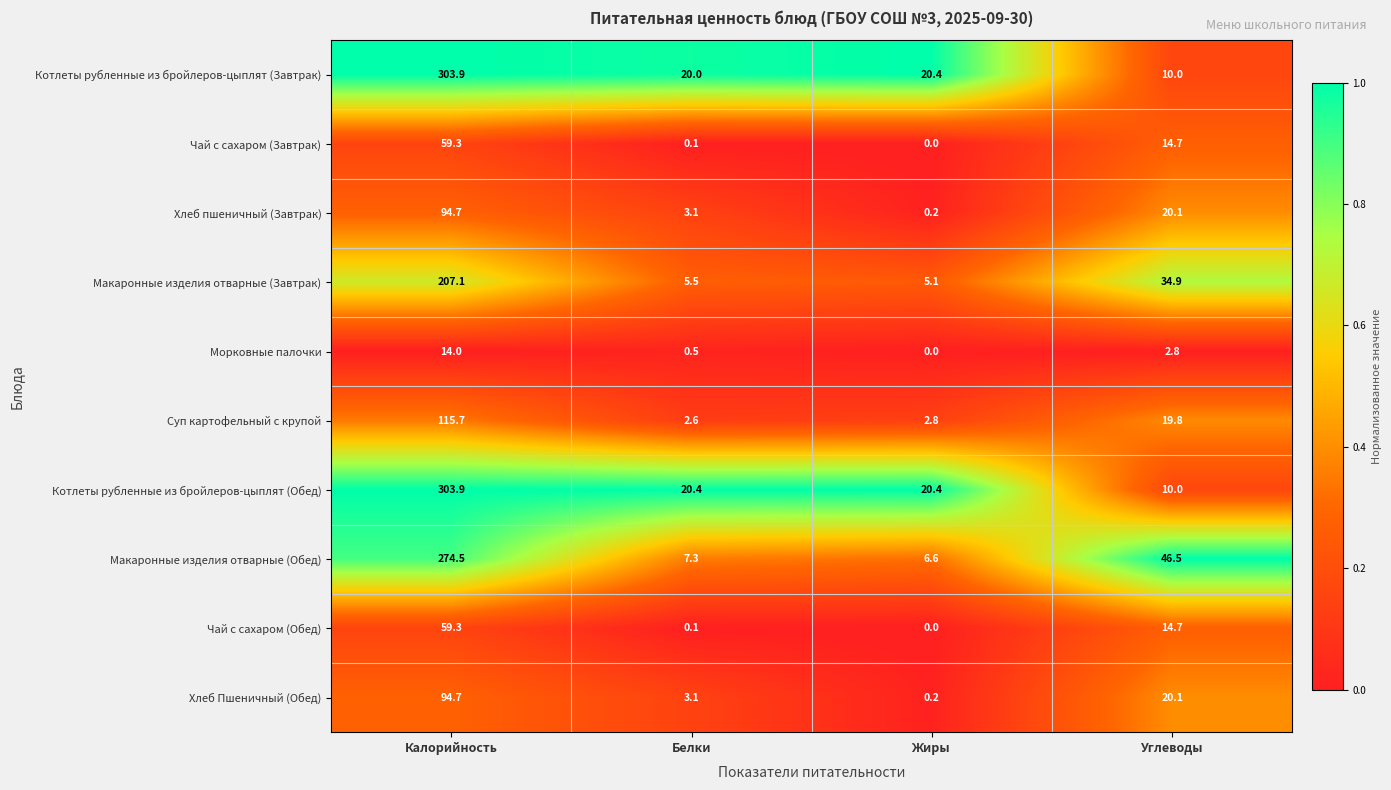

What is the sum of all Макаронные изделия отварные (Обед) values?

334.9